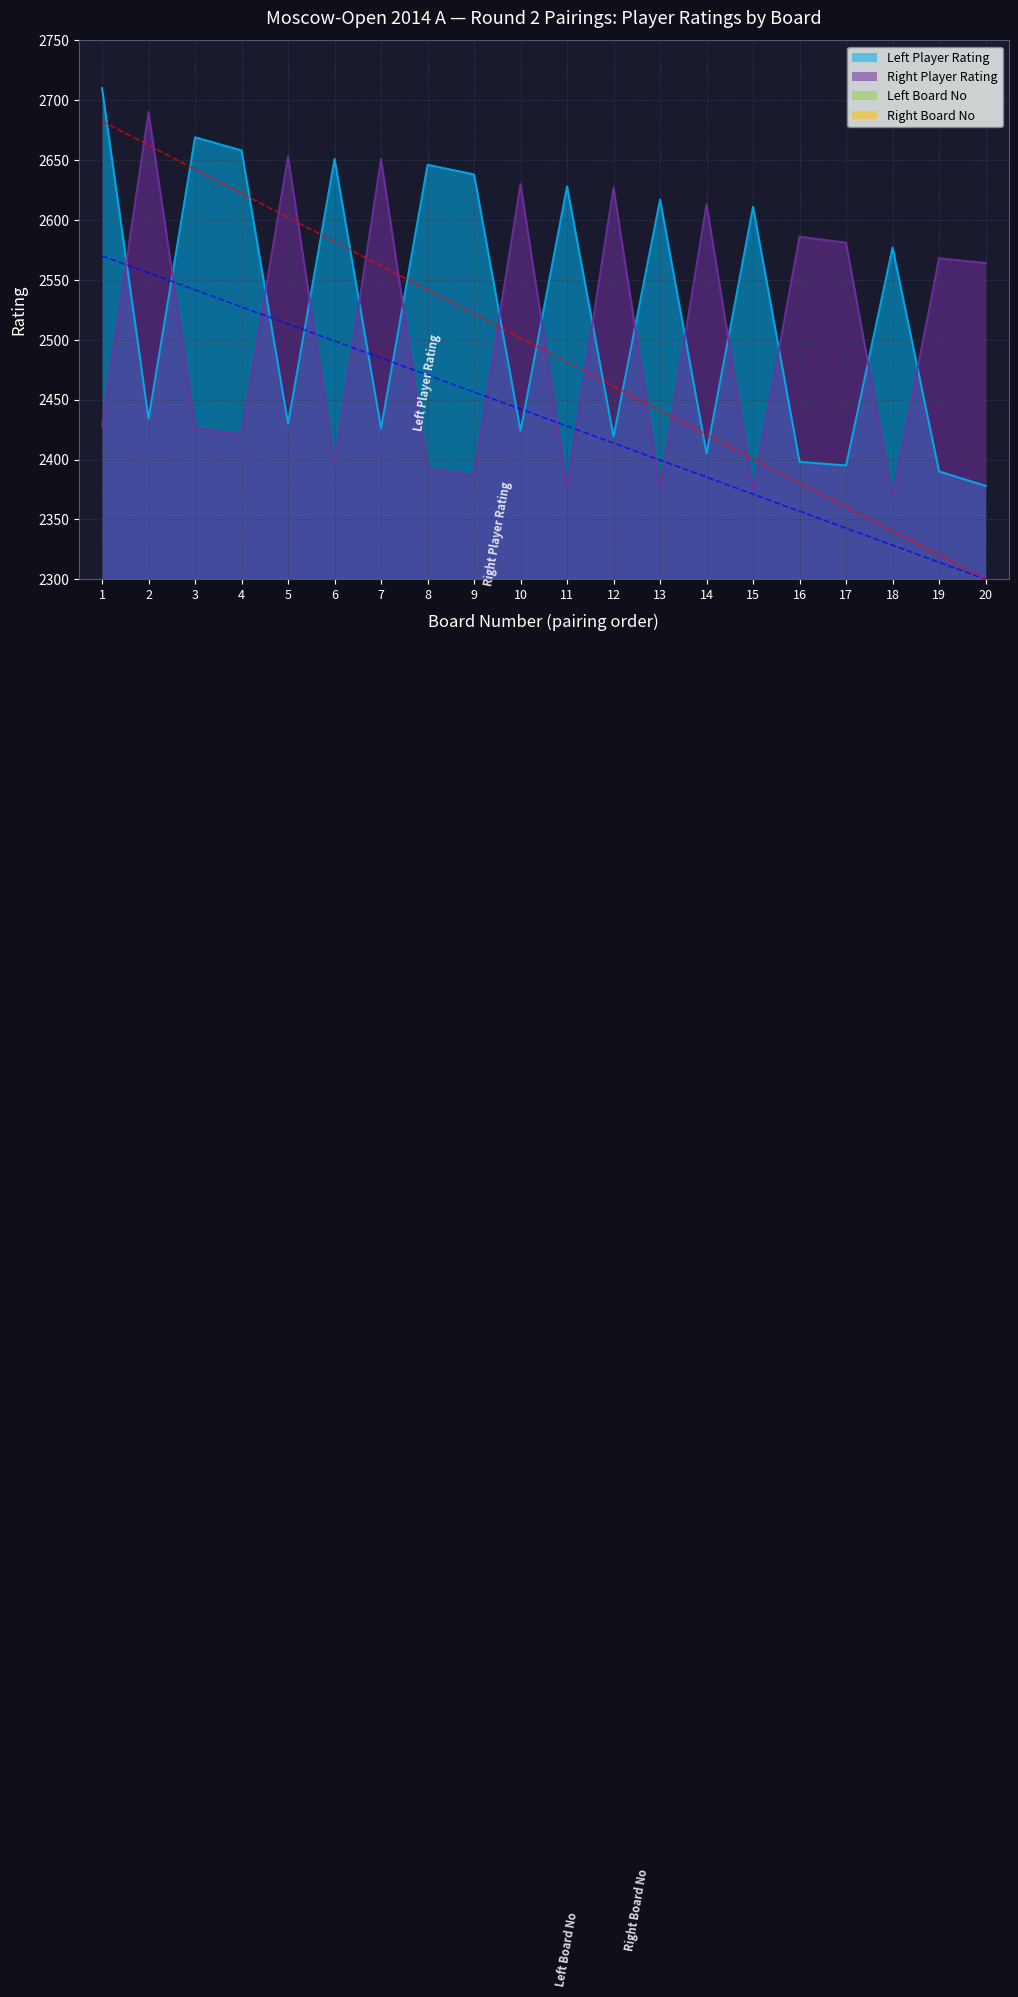

Reading left to right, extract all data points from this chart.

Left Player Rating: 2710	2434	2669	2658	2430	2651	2426	2646	2638	2424	2628	2419	2617	2405	2611	2398	2395	2577	2390	2378
Right Player Rating: 2428	2690	2426	2421	2653	2396	2651	2392	2387	2630	2377	2627	2375	2613	2374	2586	2581	2369	2568	2564
Left Board No: 1	58	3	5	60	7	62	9	11	64	13	66	15	68	17	70	74	21	76	78
Right Board No: 61	2	63	65	6	73	8	75	77	12	79	14	81	16	83	18	20	85	22	24